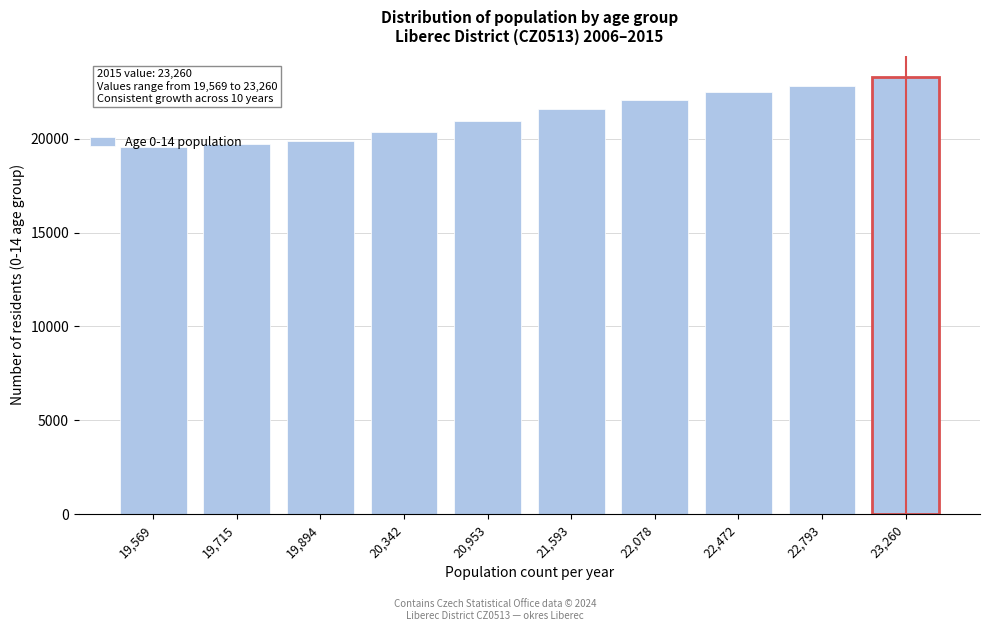

What is the maximum value shown in the chart?

23260